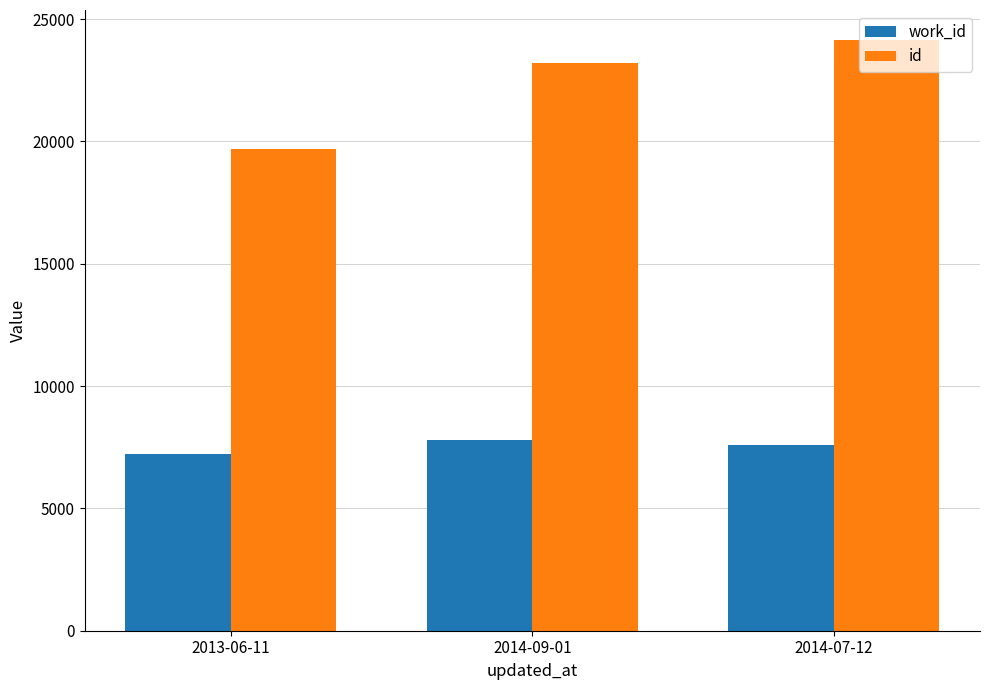

Where does the work_id series first go above 7587?

2014-09-01